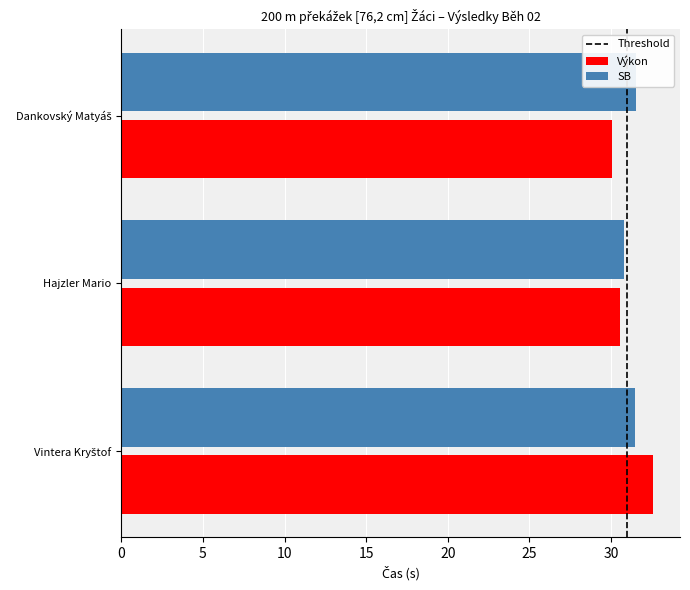

Which category has the lowest value across all series?

Dankovský Matyáš